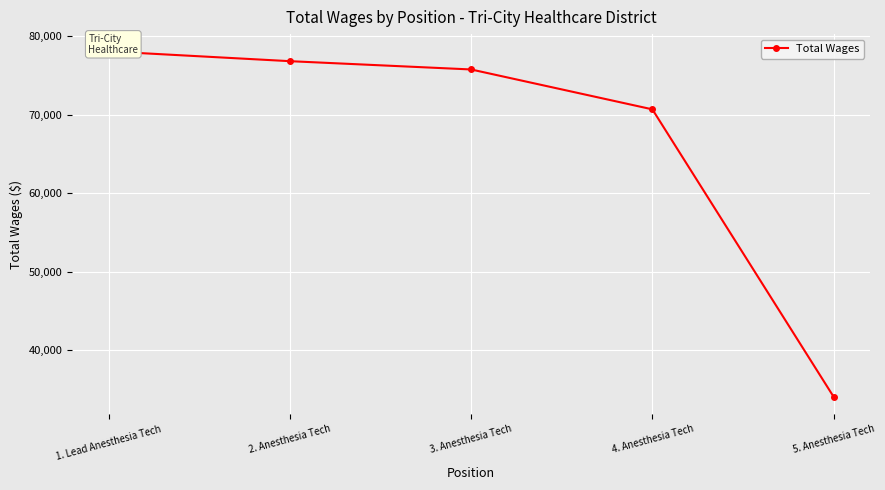

Is it true that the value at 4. Anesthesia Tech is 108400?

False